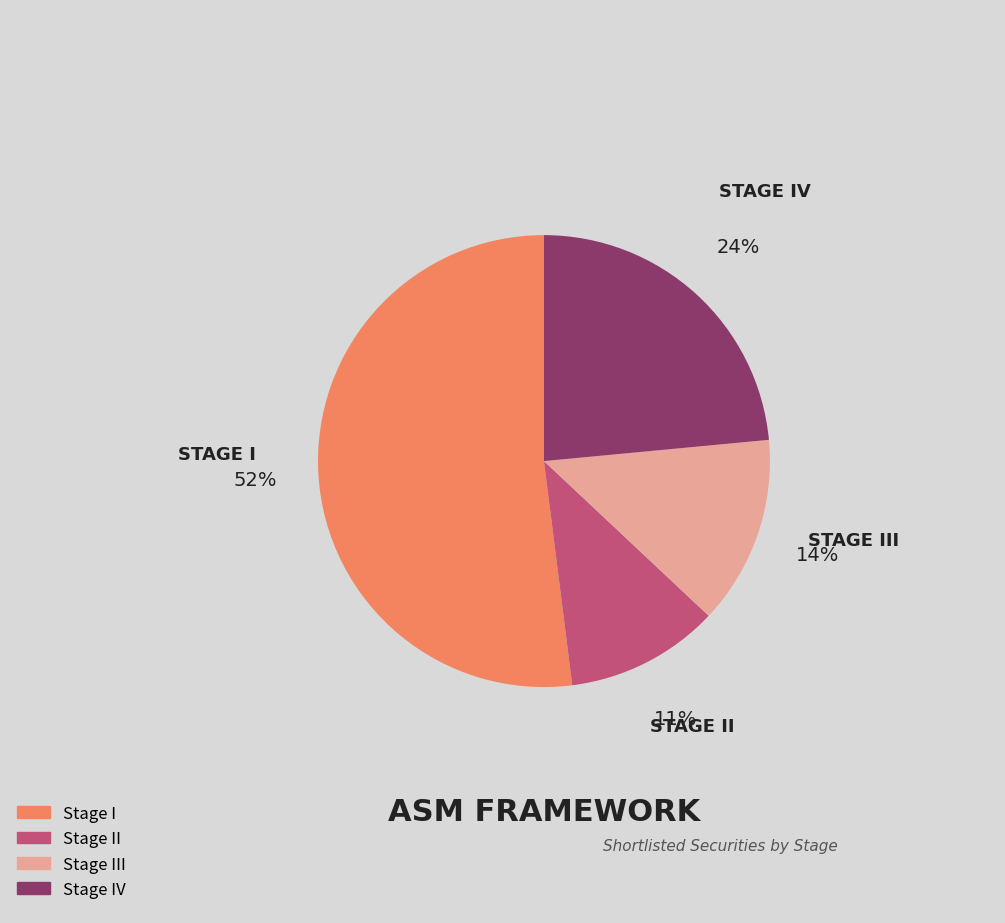

To the nearest percent, what is the difference between the largest and smallest slice percentages?

41%